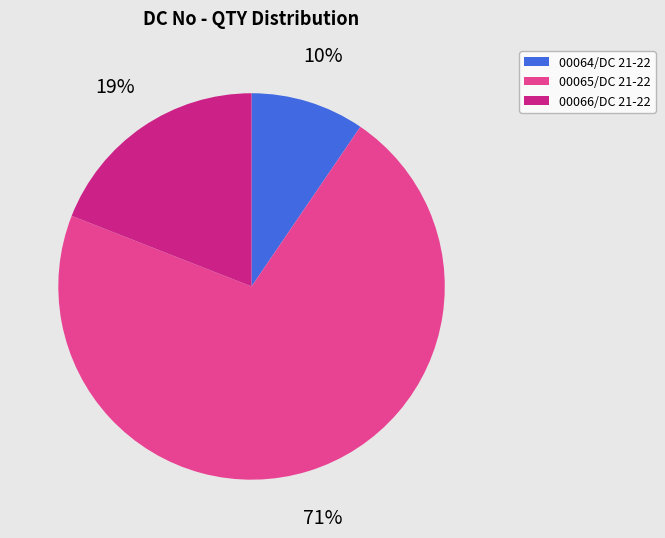

What percentage is the 00064/DC 21-22 slice, to the nearest percent?

10%